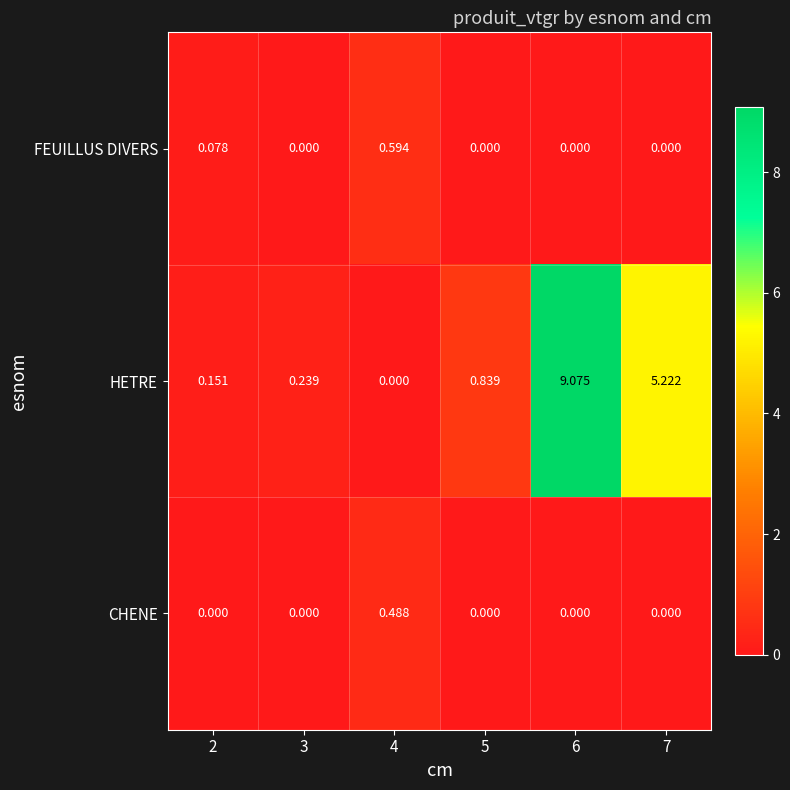

How many positive values does the HETRE series have?

5